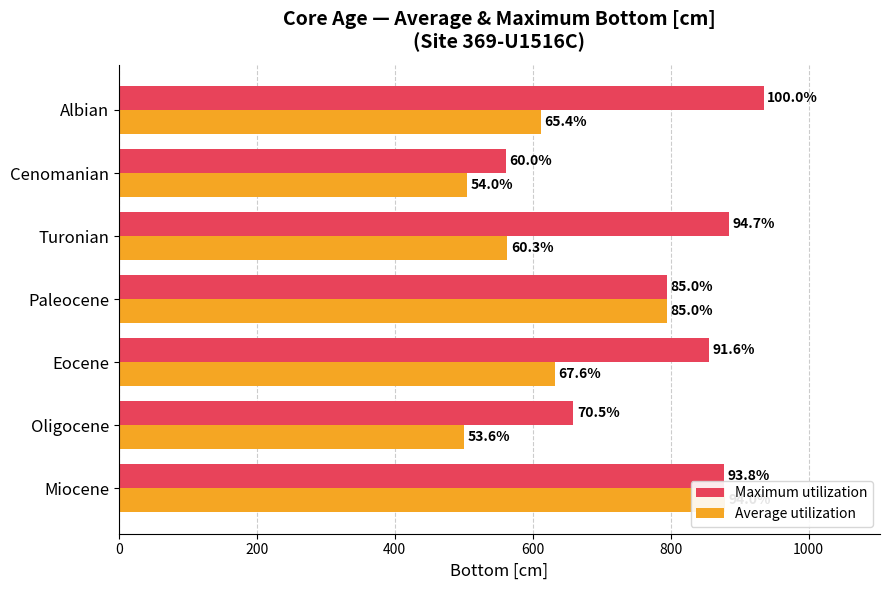

Reading left to right, extract all data points from this chart.

Maximum utilization: 0=877.0	200=659.0	400=856.0	600=795.0	800=885.0	1000=561.0	1200=935.0
Average utilization: 0=879.0	200=500.8	400=632.2	600=795.0	800=563.4	1000=505.0	1200=611.4